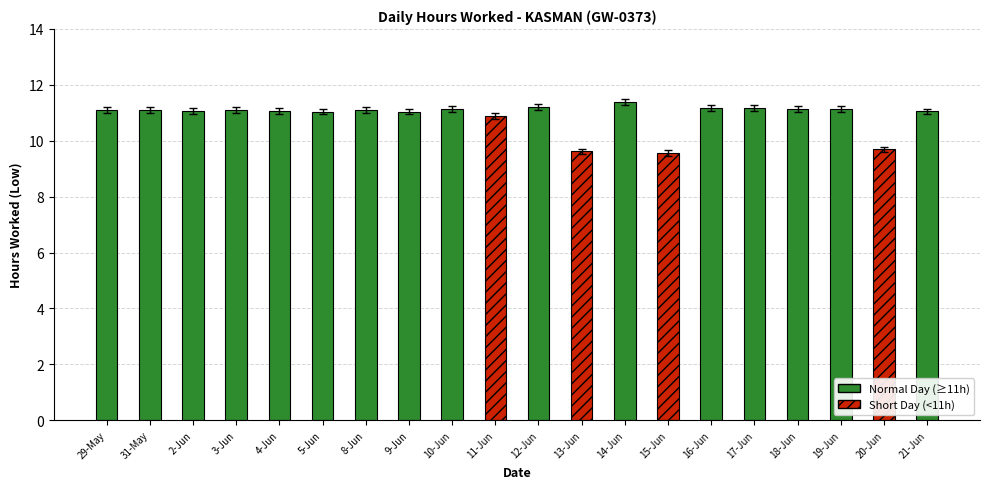

What is the greatest value displayed?

11.3